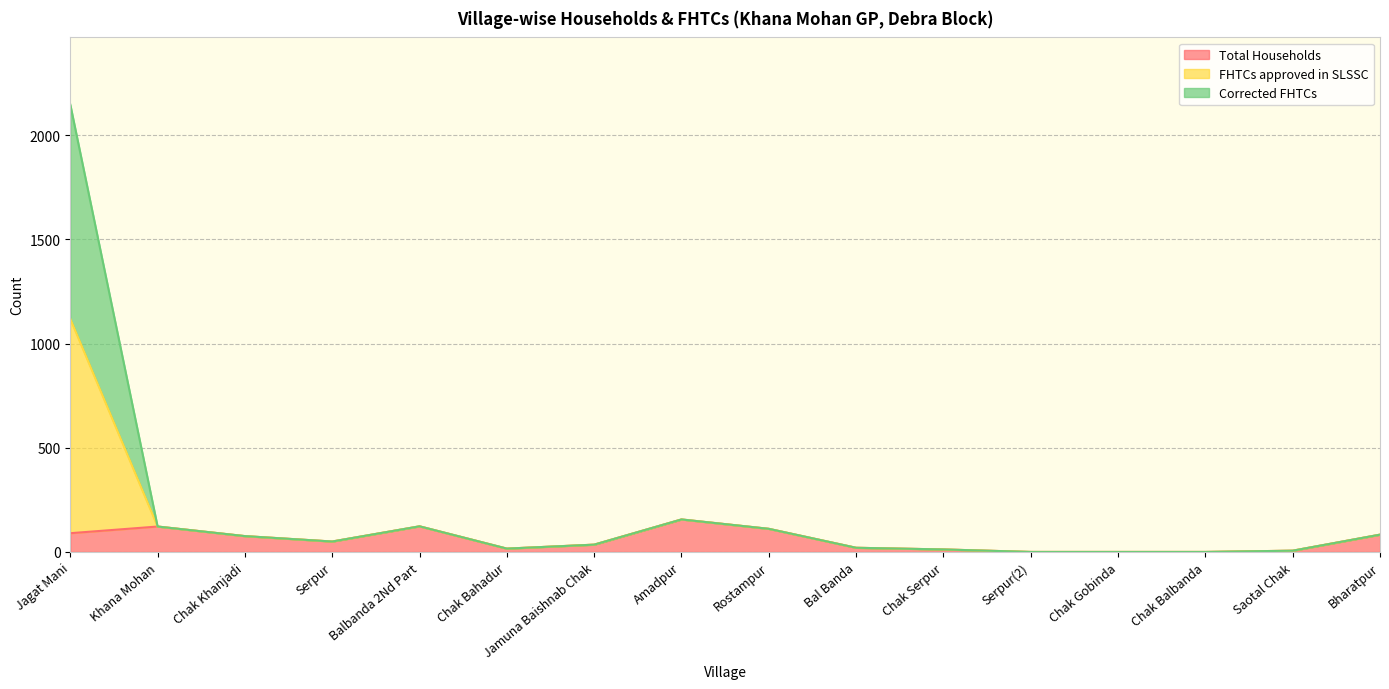

The value of Total Households at Jamuna Baishnab Chak is 52. True or false?

False